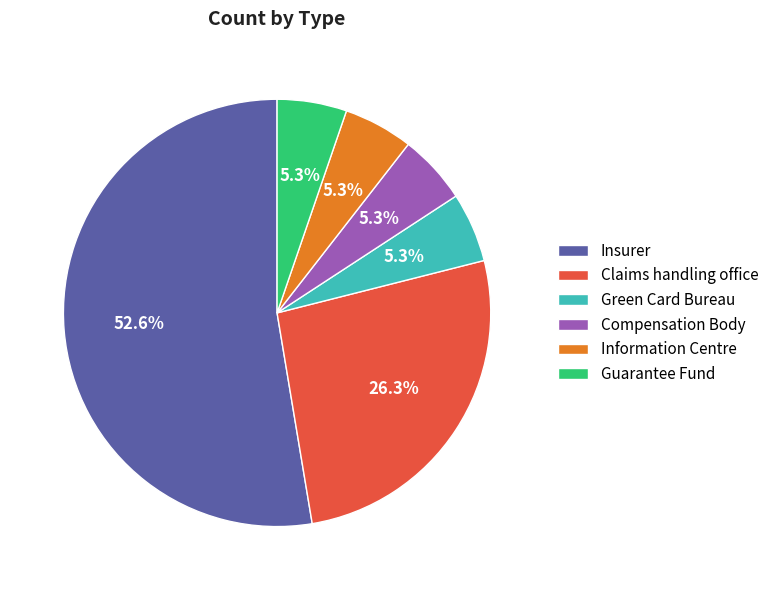

What percentage is the Information Centre slice, to the nearest percent?

5%